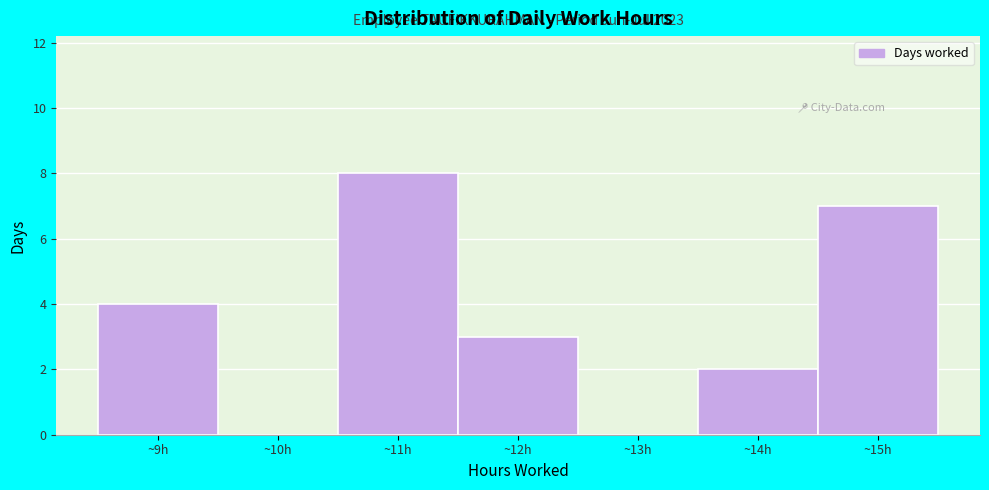

Which range on the x-axis has the tallest bar?

10.5 to 11.5